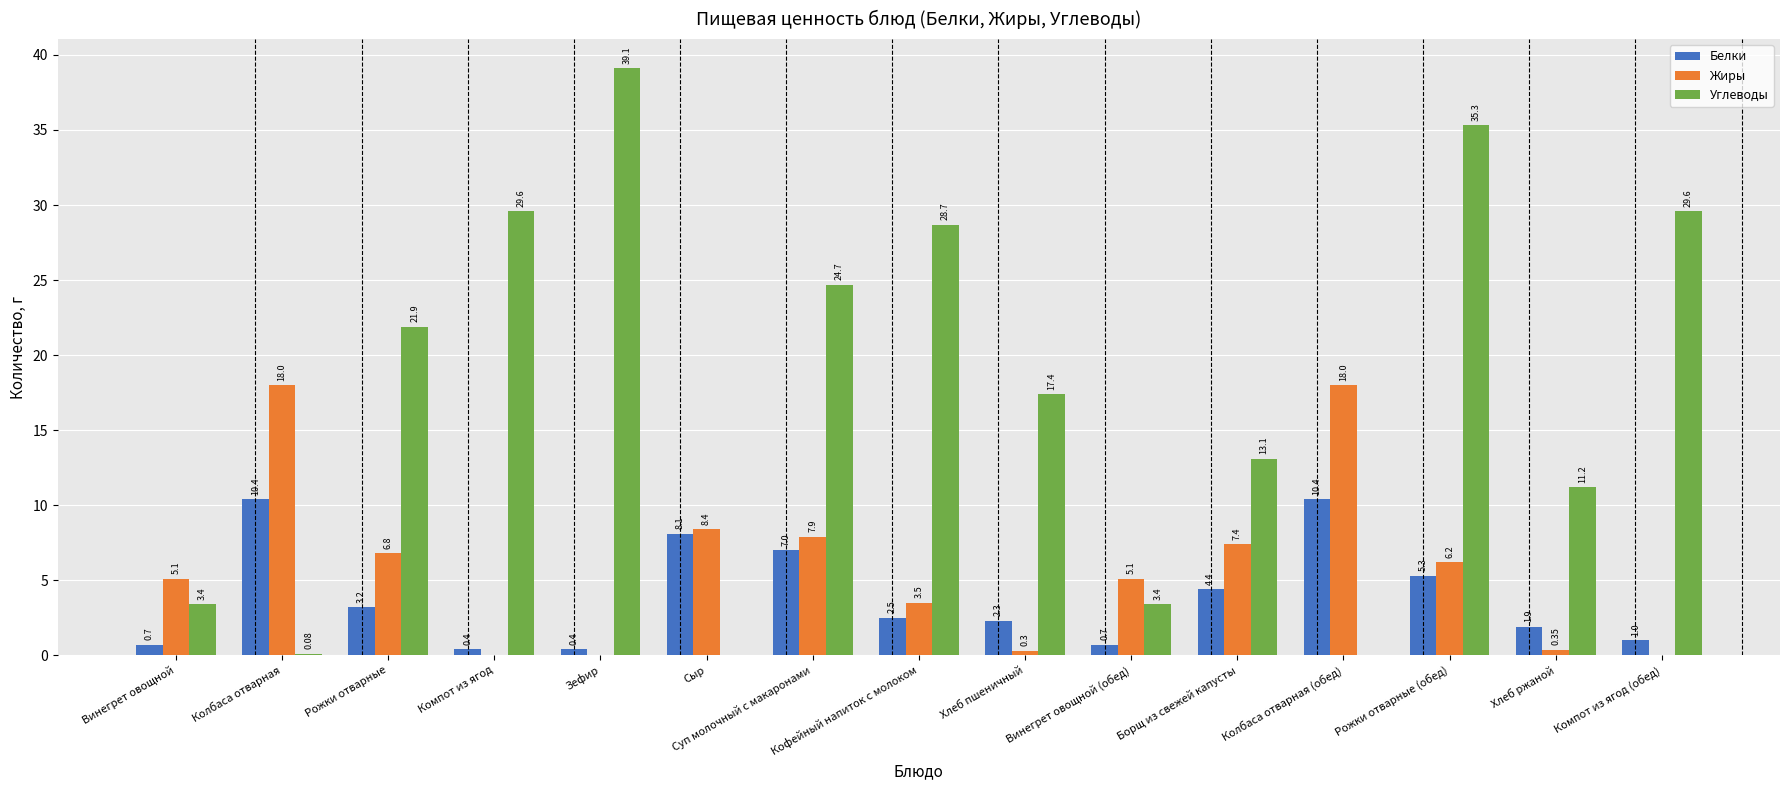

What are all the series names shown in the legend?

Белки, Жиры, Углеводы